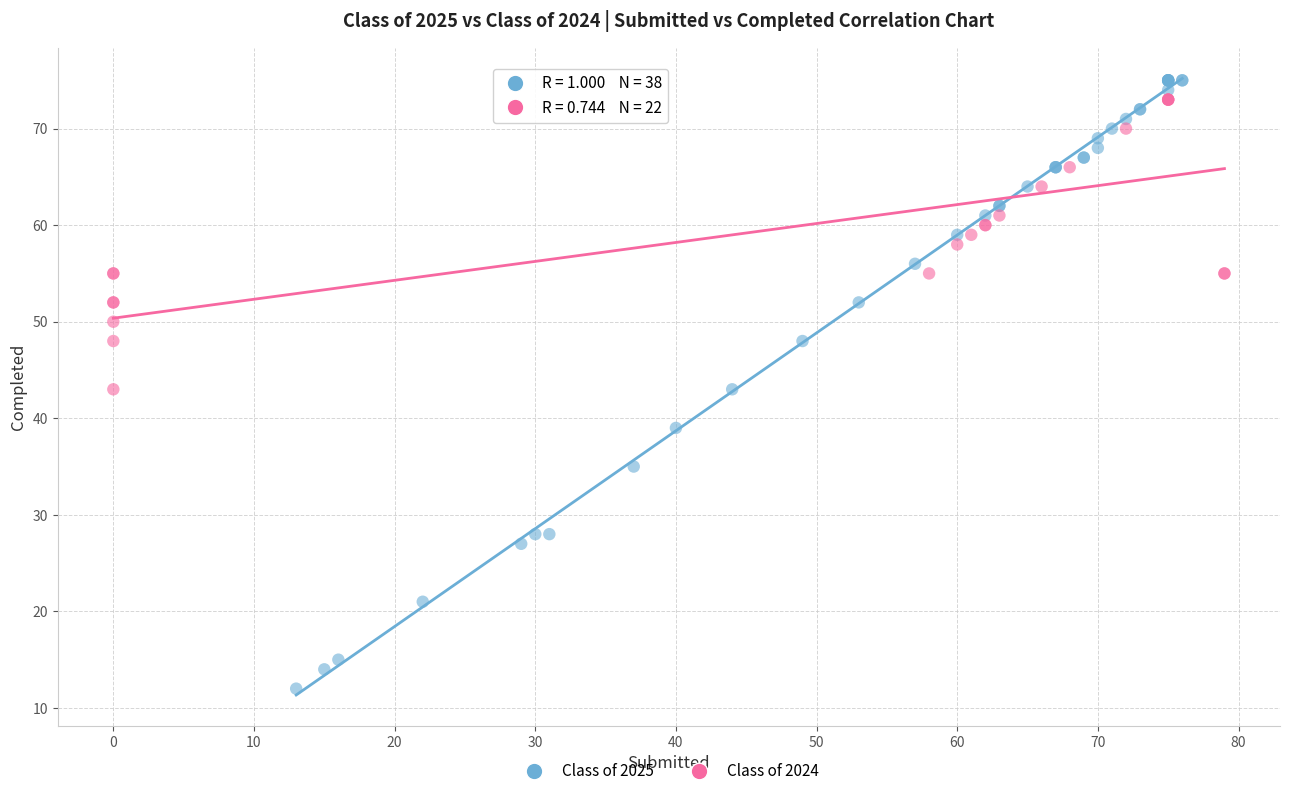

Which series reaches the maximum Y coordinate?

Class of 2025